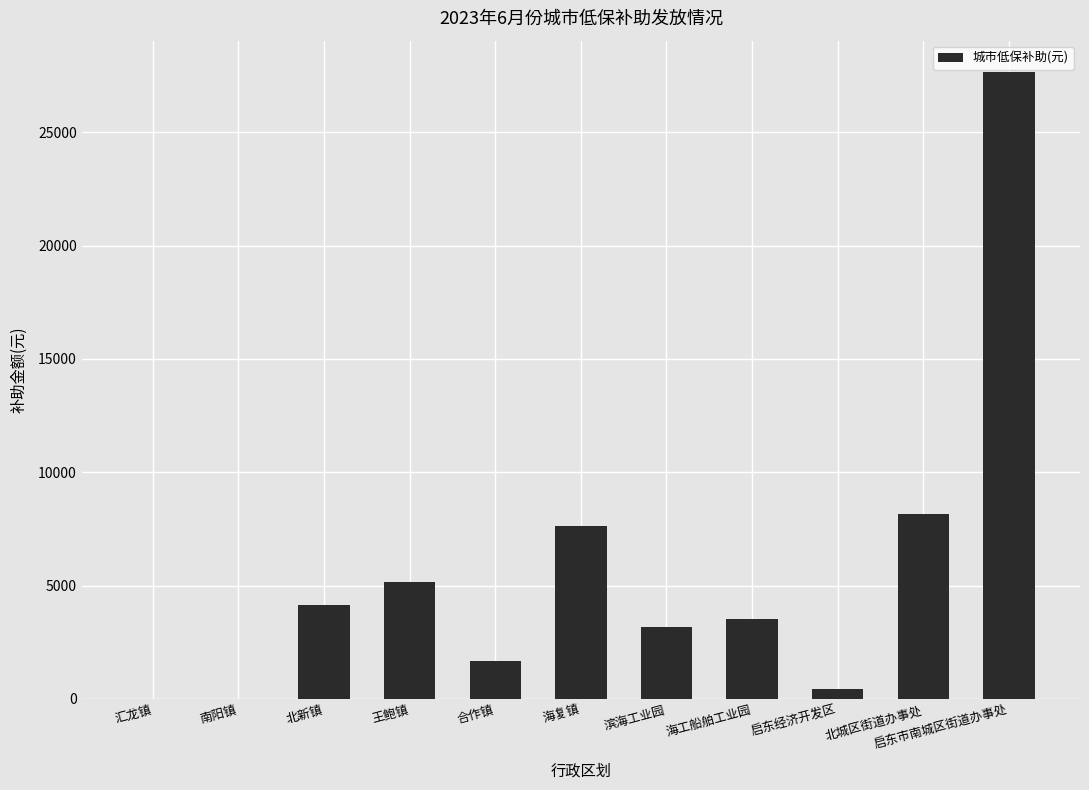

At which label is the value closest to 13829?

北城区街道办事处